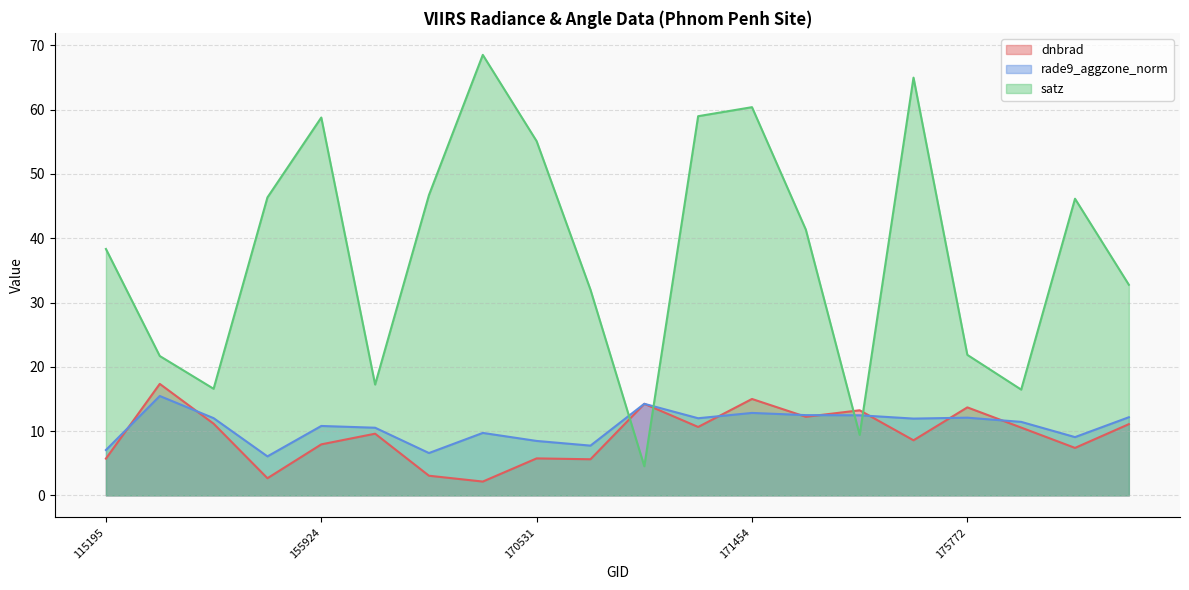

The dnbrad series shows 3.9 at 171638. True or false?

False